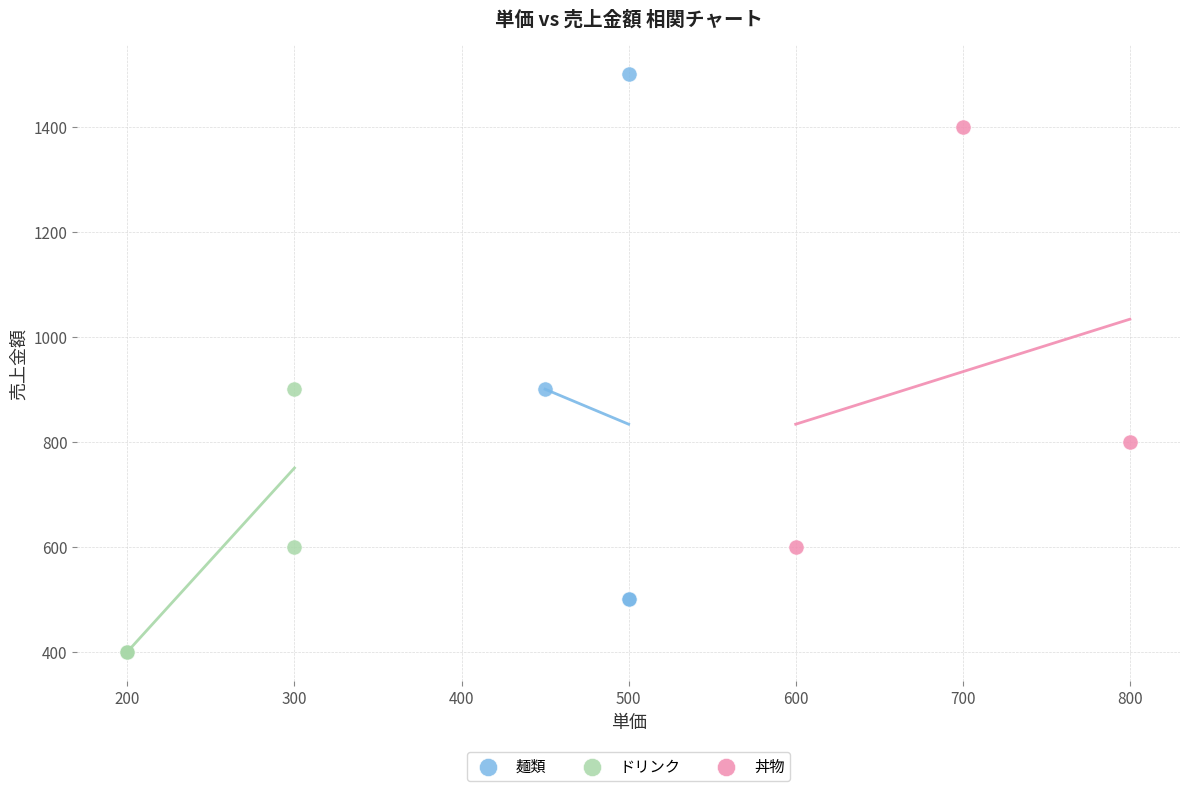

Which series has the widest spread of Y values?

麺類